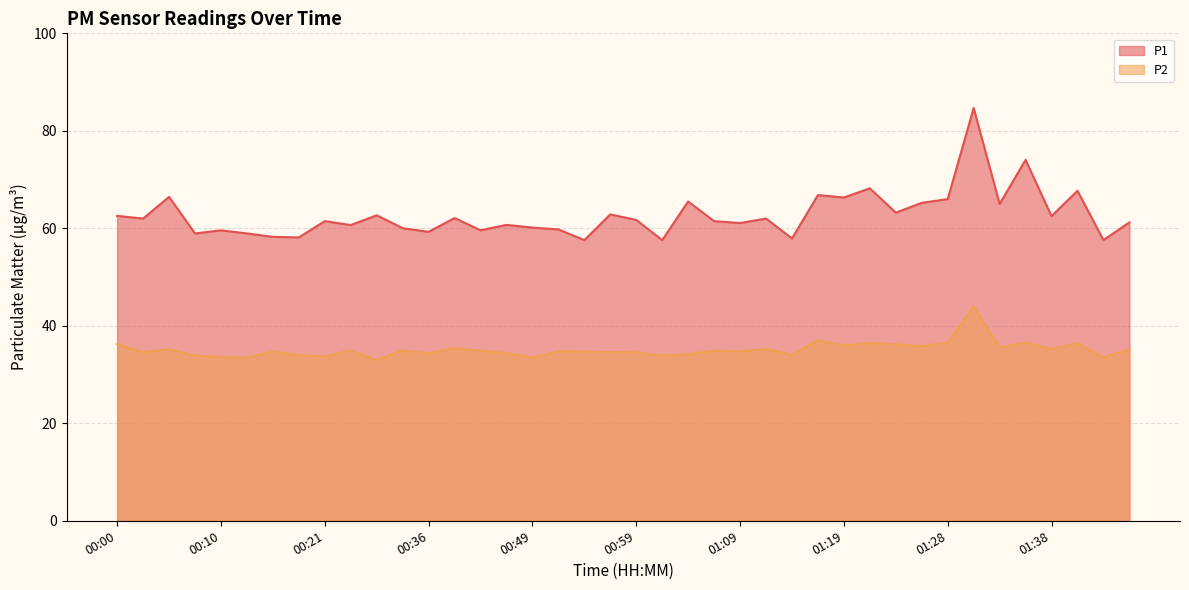

Which category has the highest value in the P2 series?

01:31